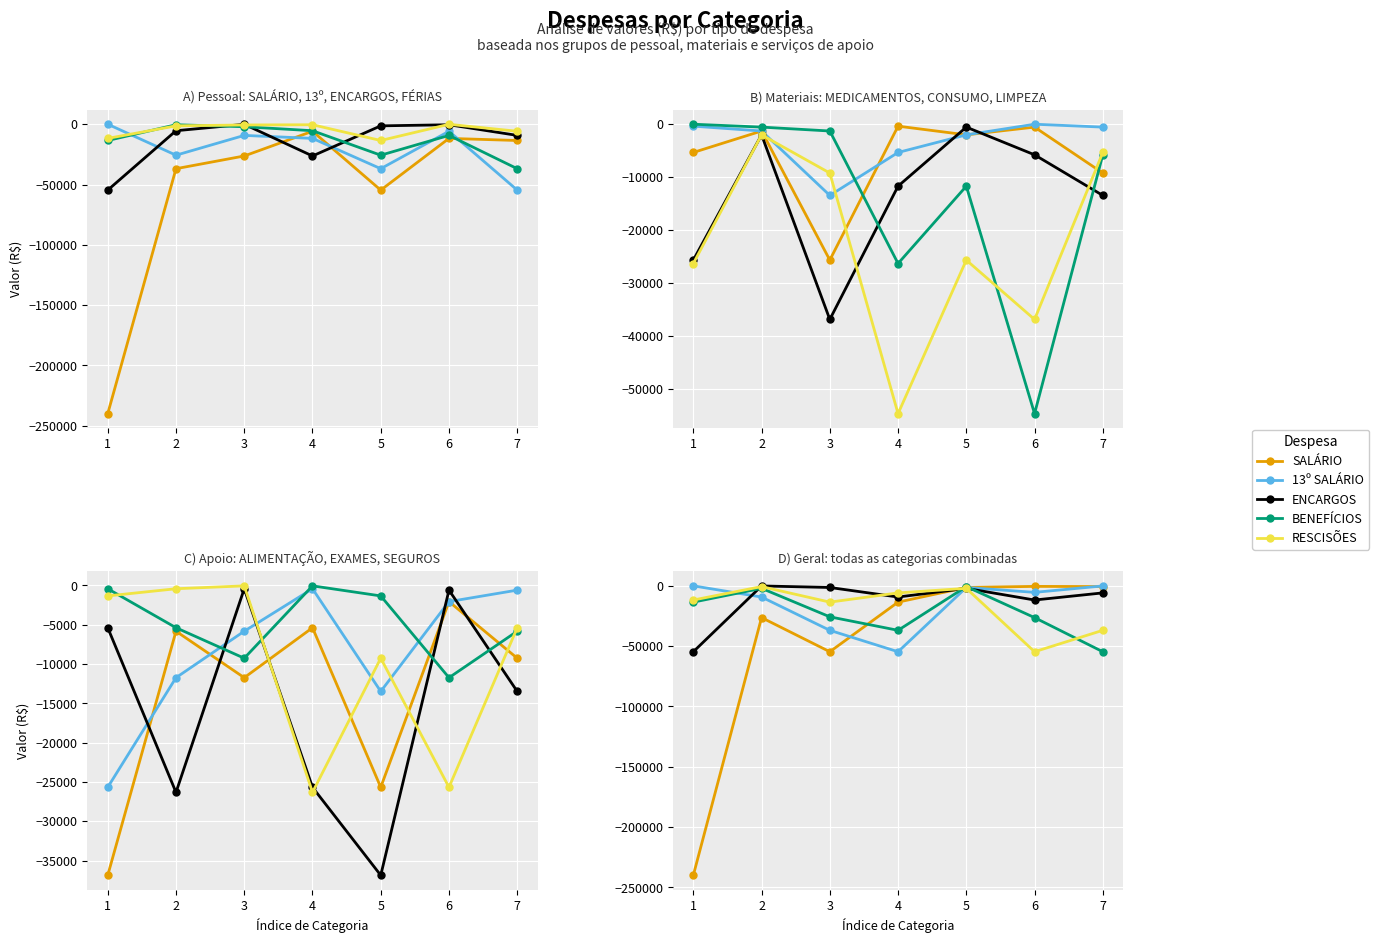

At how many categories does at least one series exceed -114843?

7